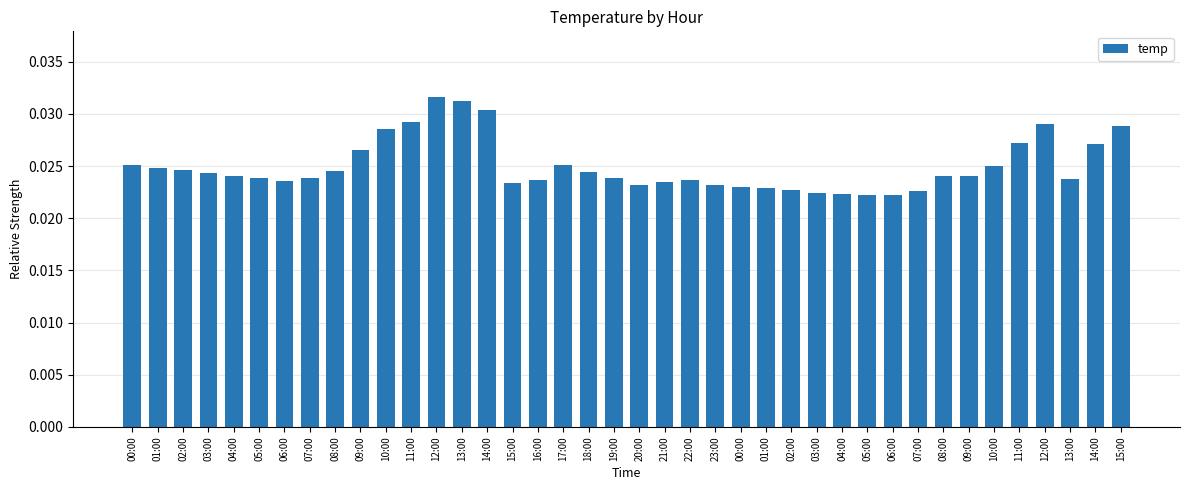

How many distinct data groups are displayed?

1